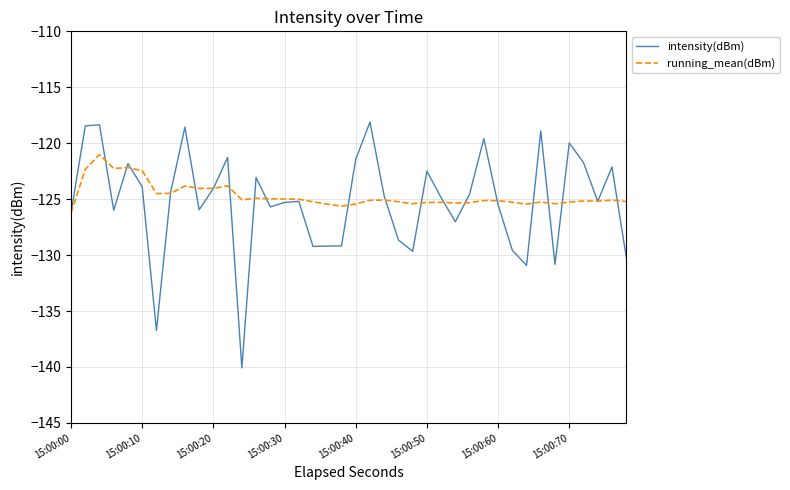

List the series in order of their peak value, lowest first.

running_mean(dBm), intensity(dBm)